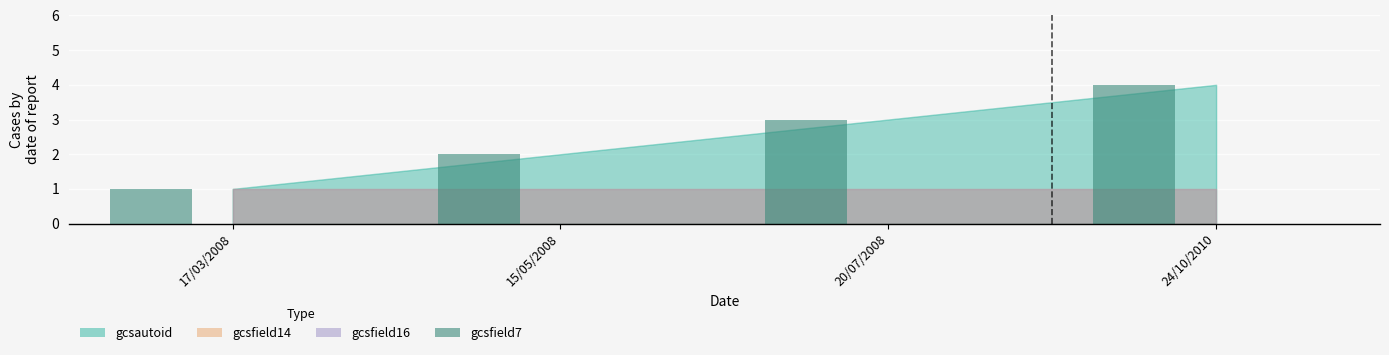

Which category has the highest value across all series?

24/10/2010